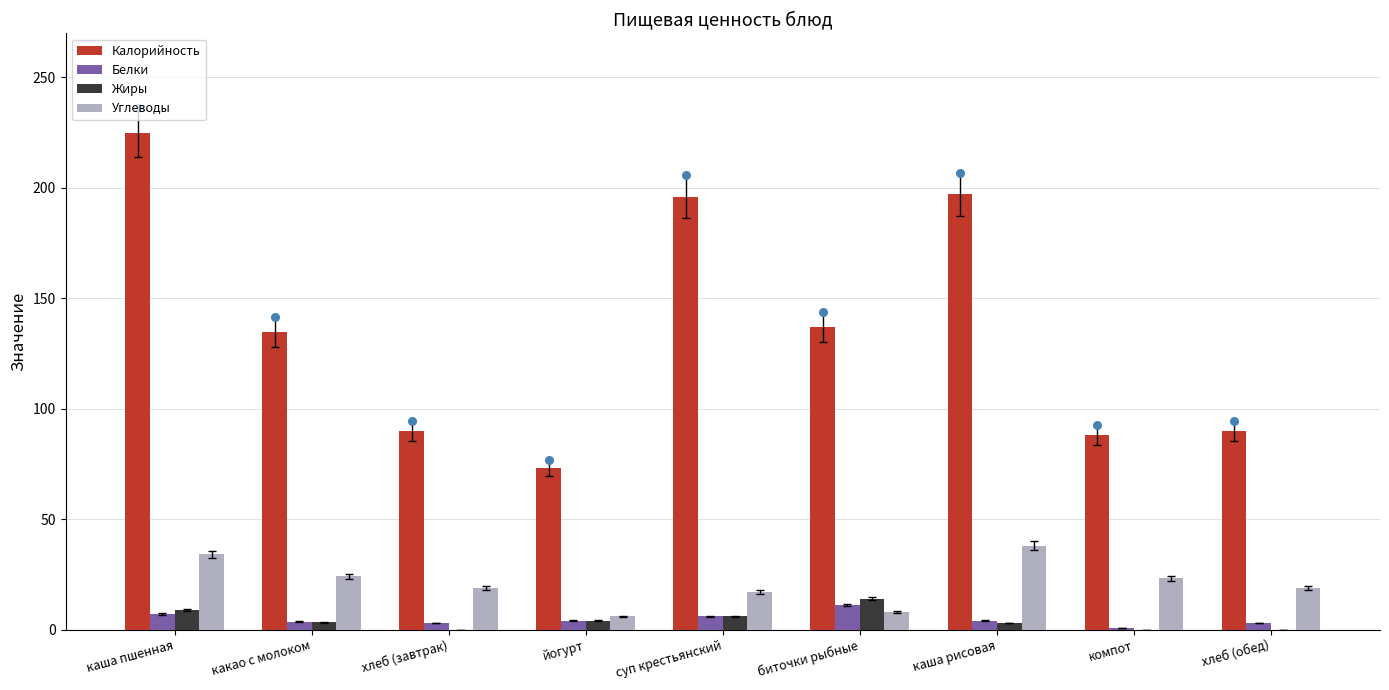

Which series reaches the maximum Y coordinate?

Калорийность